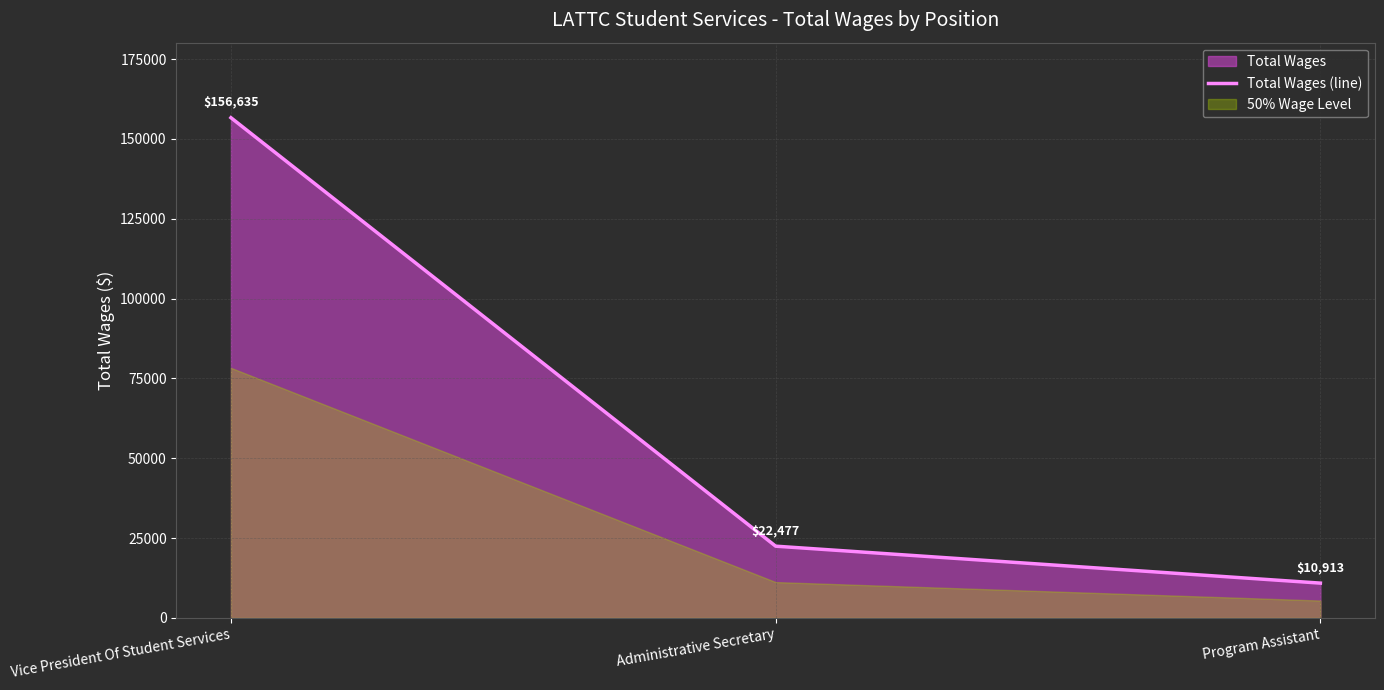

What is the label of the 2nd point from the left?

Administrative Secretary